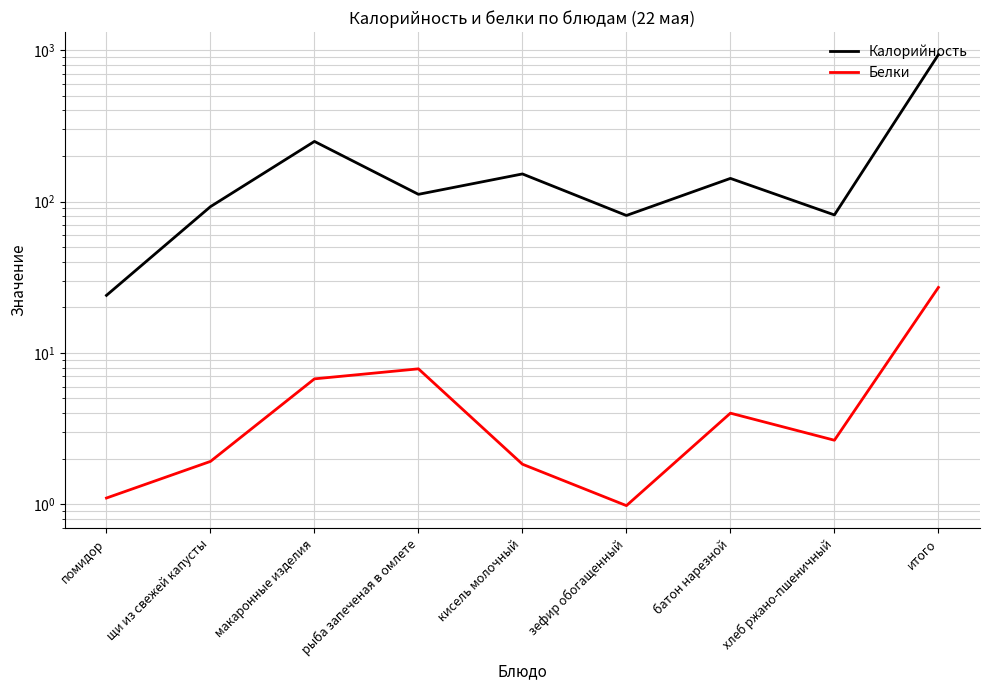

True or false: Калорийность has a value of 92.5 at щи из свежей капусты.

True